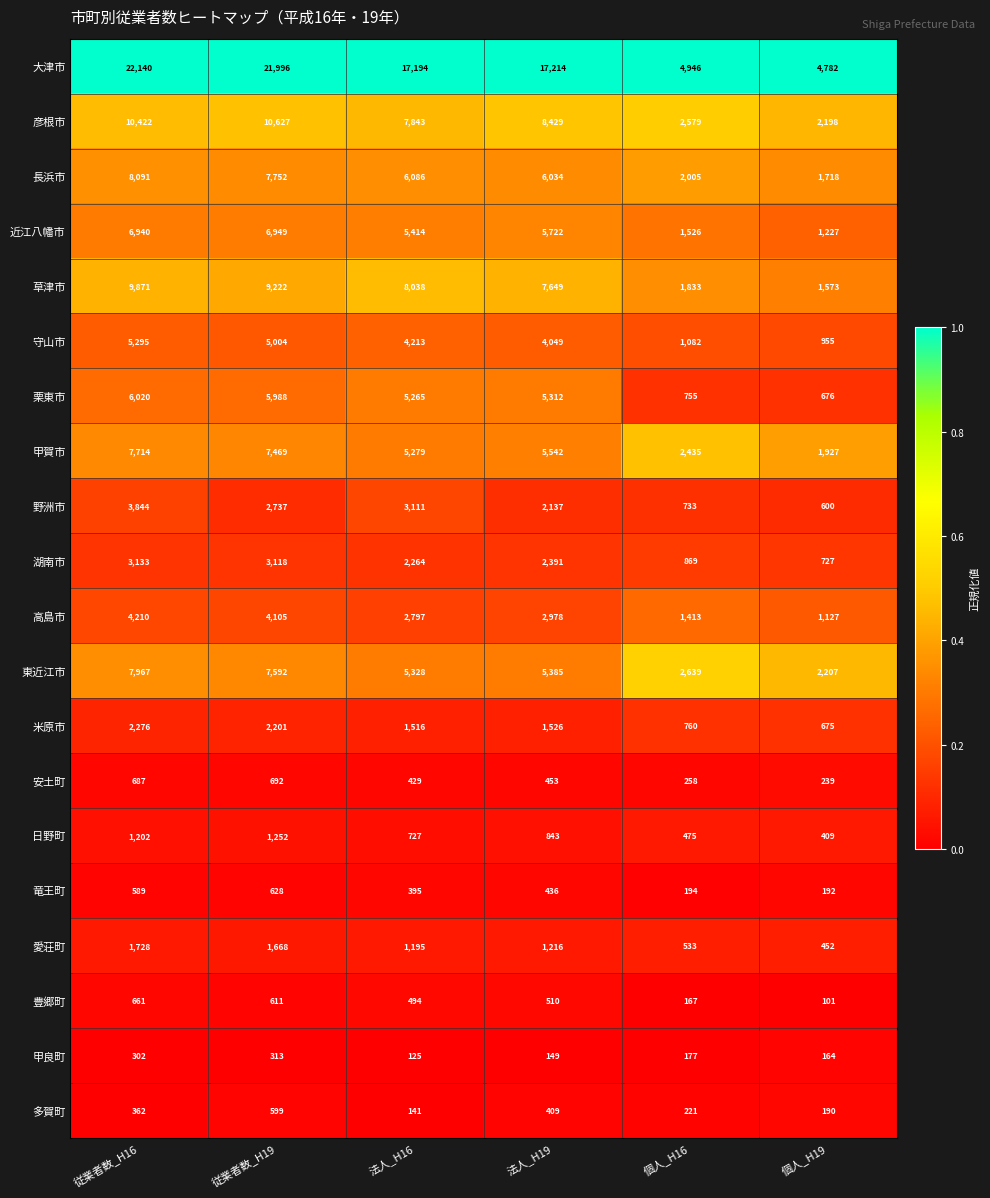

Which series has the largest range (max minus min)?

大津市